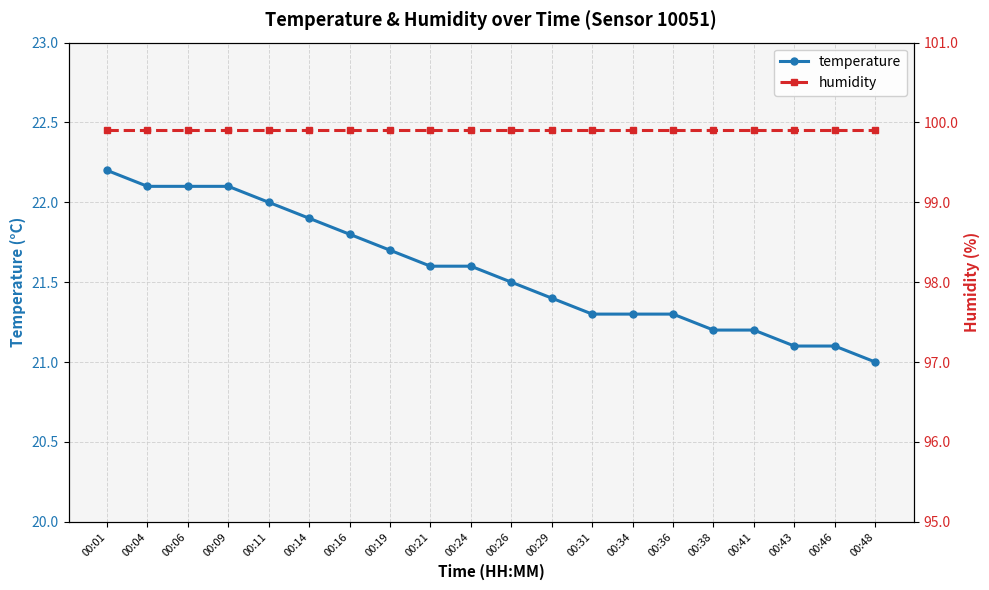

What is the total value across all series at 00:11?

121.9